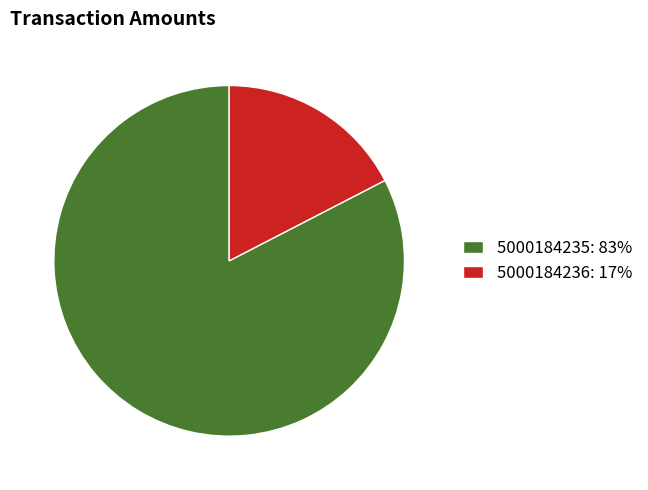

Approximately how many times larger is the value at 5000184235: 83% compared to 5000184236: 17%?

4.7